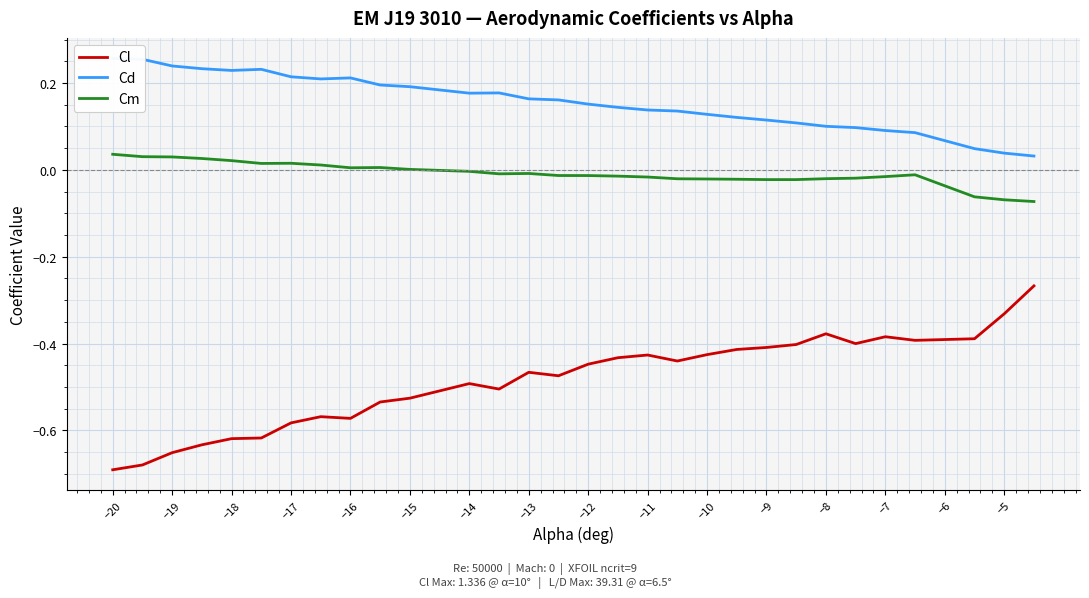

True or false: Cl and Cm intersect in this chart.

False